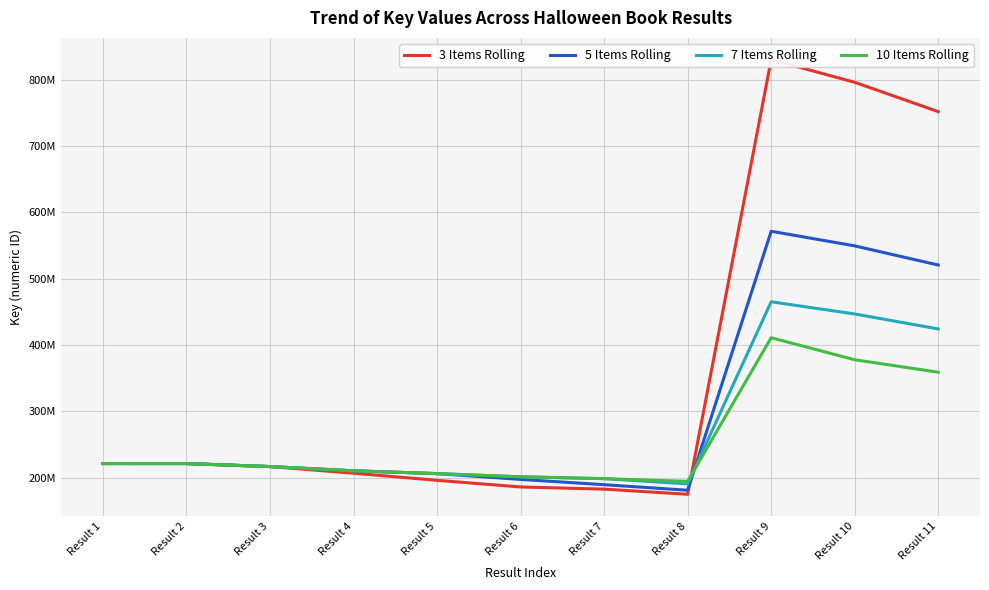

What is the value of the 10 Items Rolling point at the 10th from the left?

377881111.9